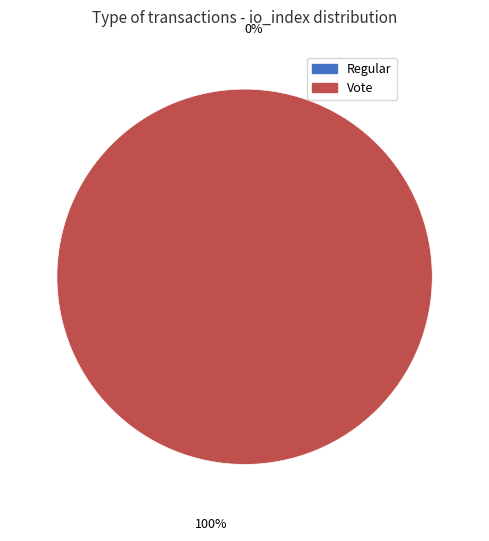

The Regular slice represents 1% of the pie. True or false?

False